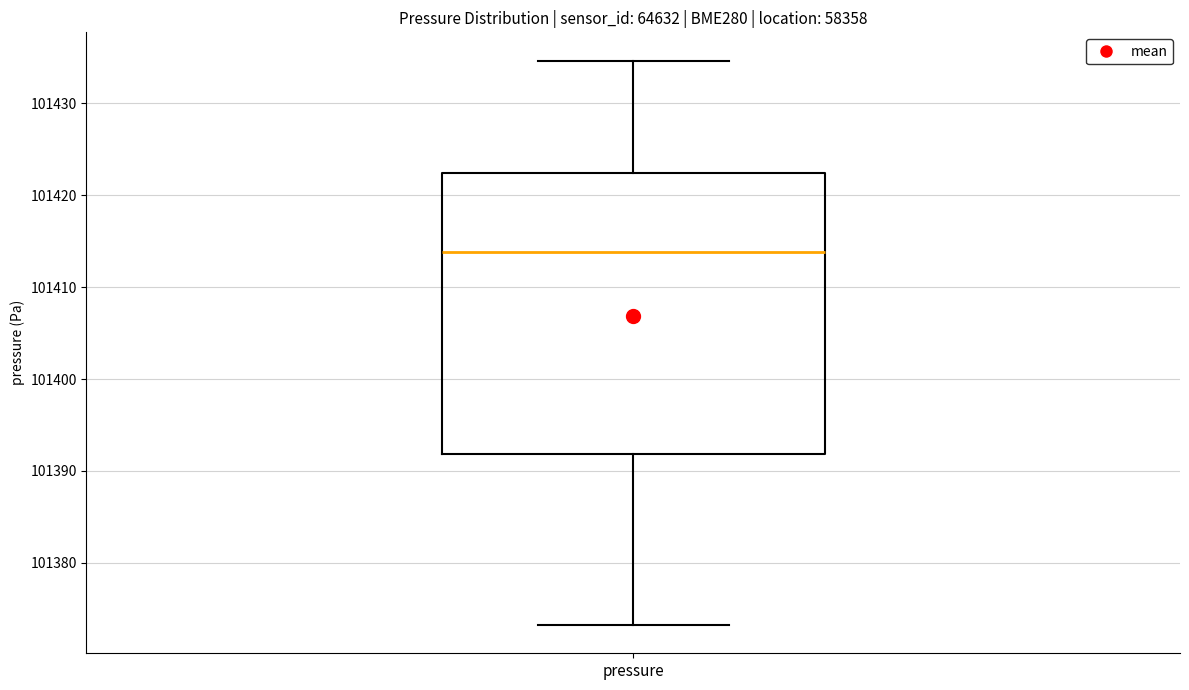

Where is the lower edge of the box for pressure on the y-axis? The values are not printed on the chart, so give them approximately, as read against the axis.

101392